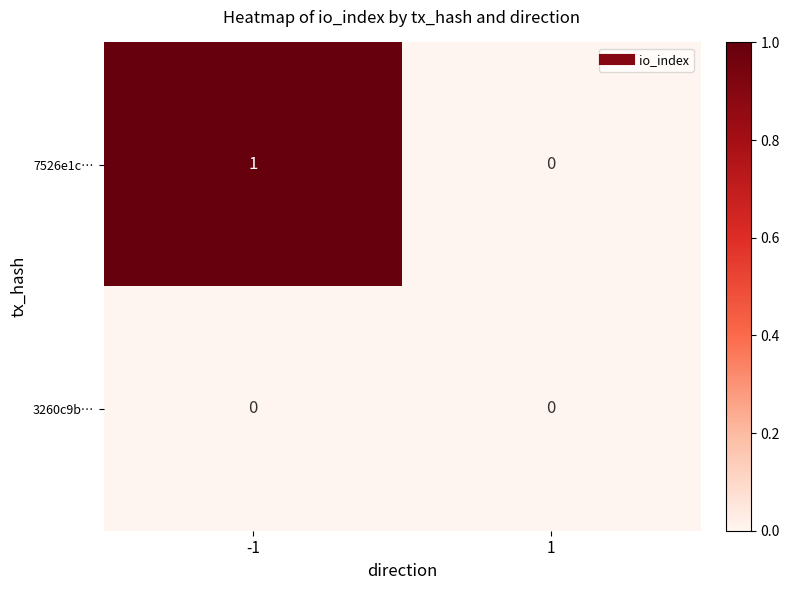

Between -1 and 1, which series saw the biggest shift?

7526e1c…